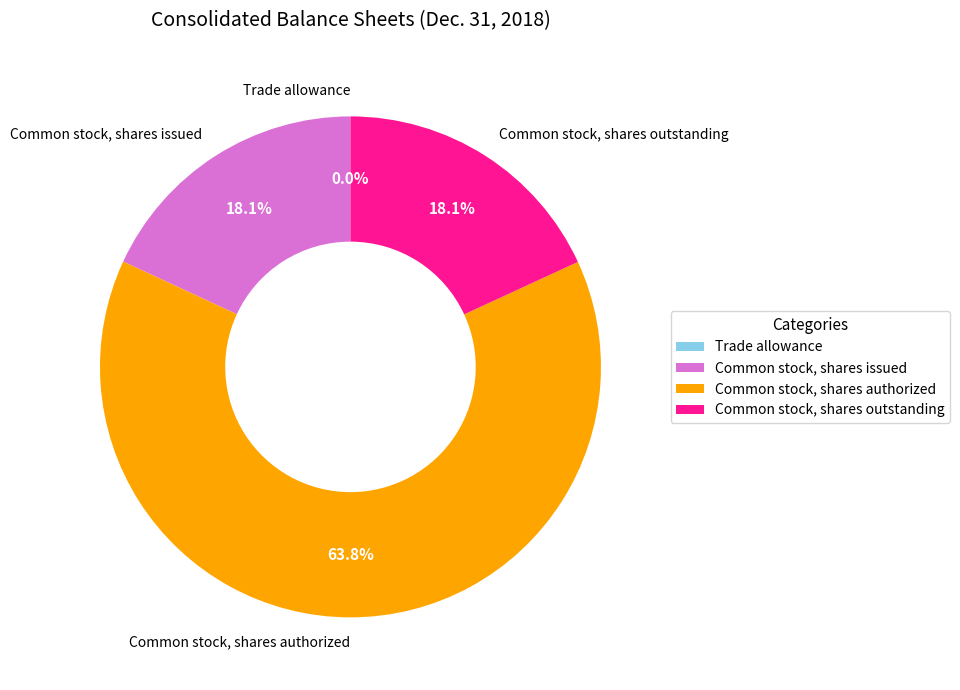

True or false: Common stock, shares outstanding accounts for 18% of the total.

True